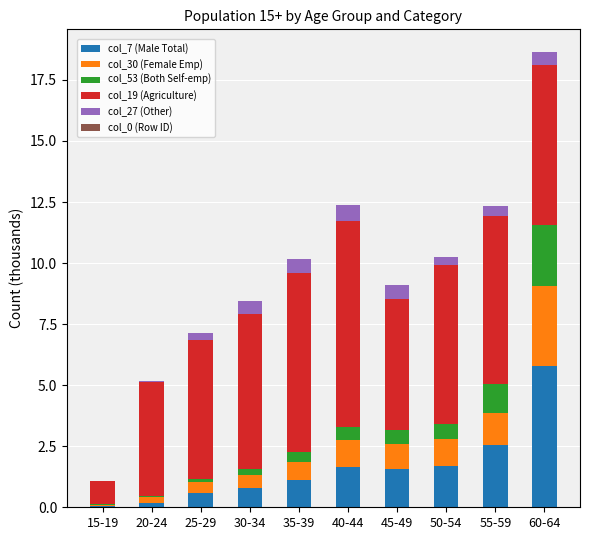

True or false: col_7 (Male Total) has a value of 0.1 at 15-19.

True